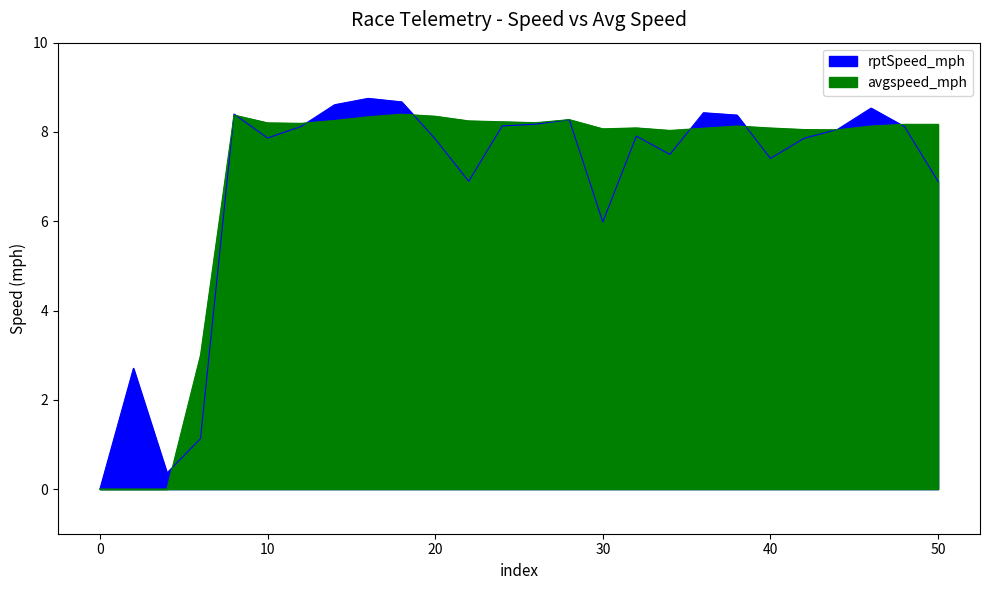

What is the value of the rptSpeed_mph point at the 8th from the left?

8.6